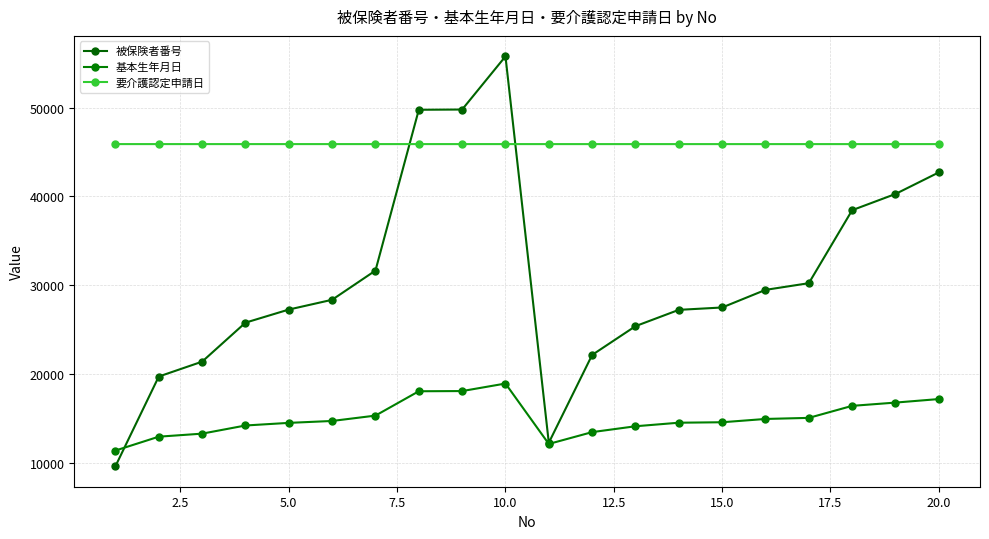

Which series has the widest spread of values?

被保険者番号